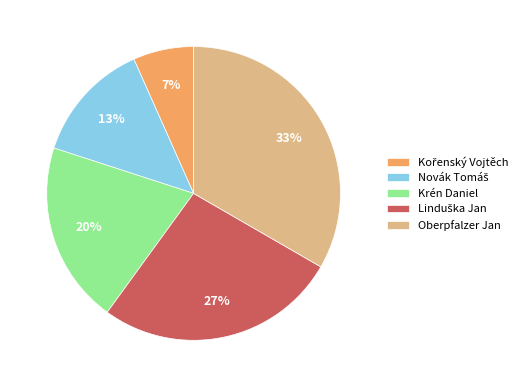

To the nearest percent, what is the average slice percentage?

20%